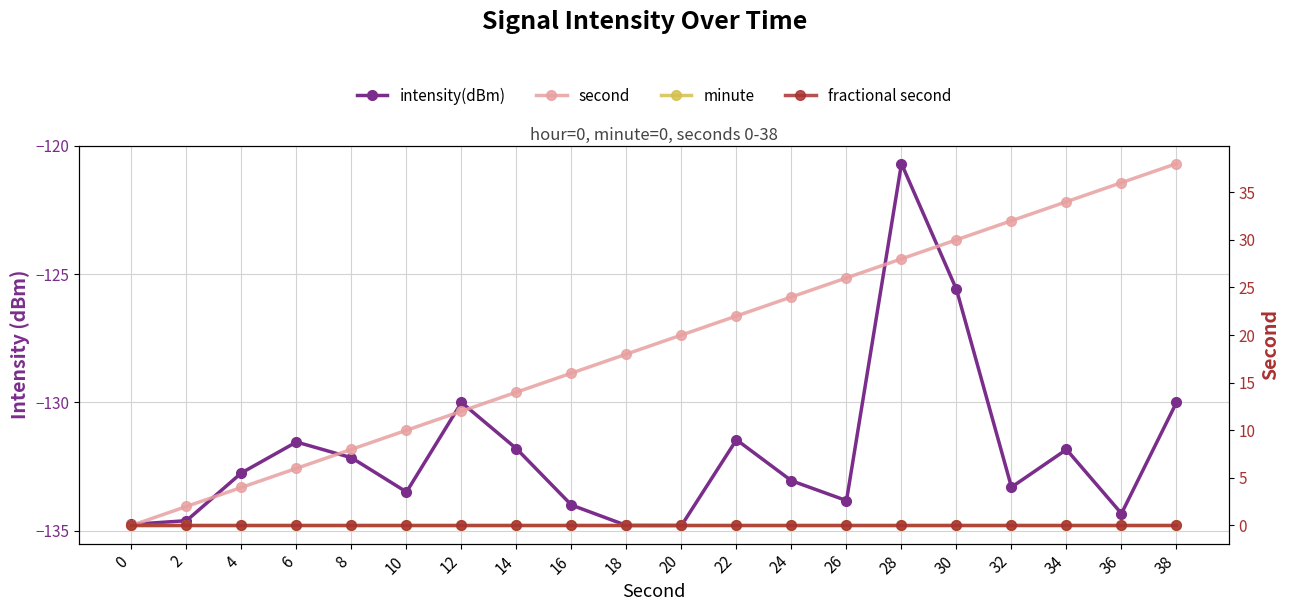

Is the value of second at 16 greater than the value of minute at 14?

Yes